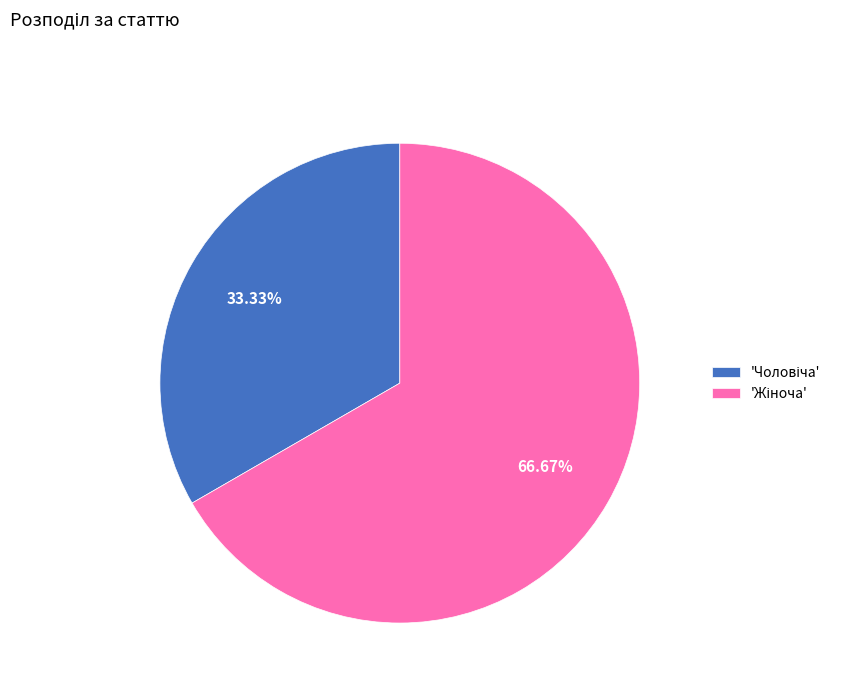

Does any single category account for the majority?

Yes